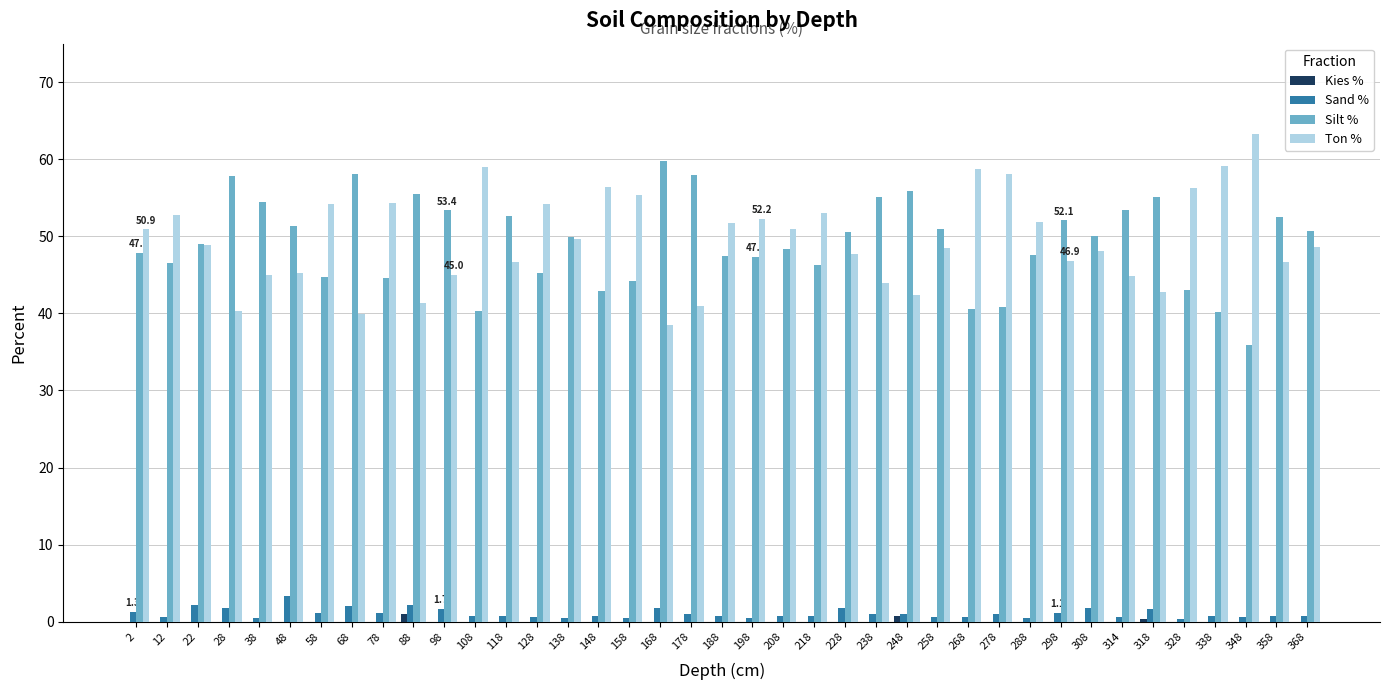

What is the spread (max minus min) of values at 88?

54.5